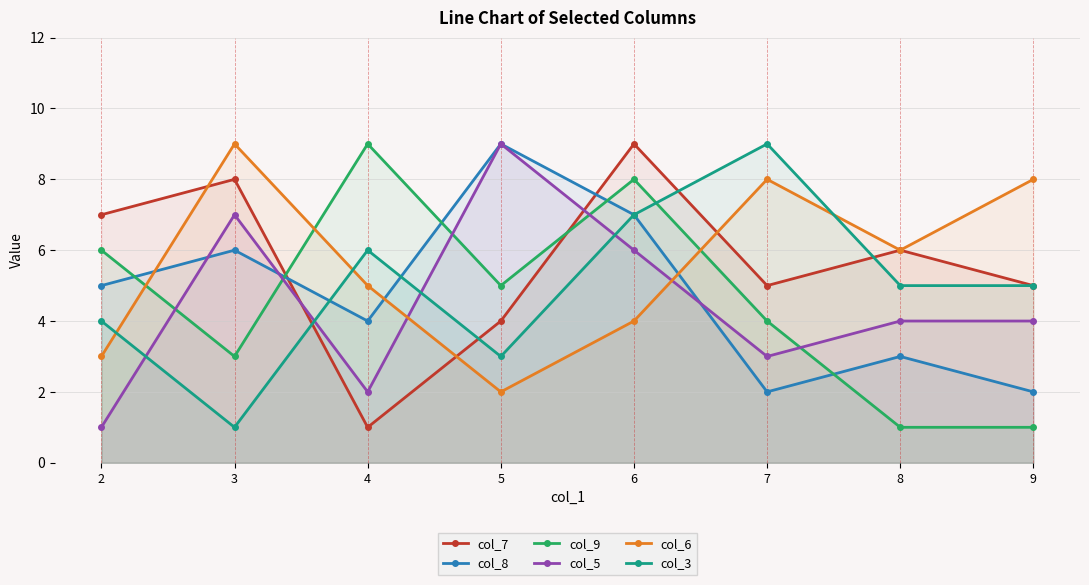

What is the sum of all col_5 values?

36